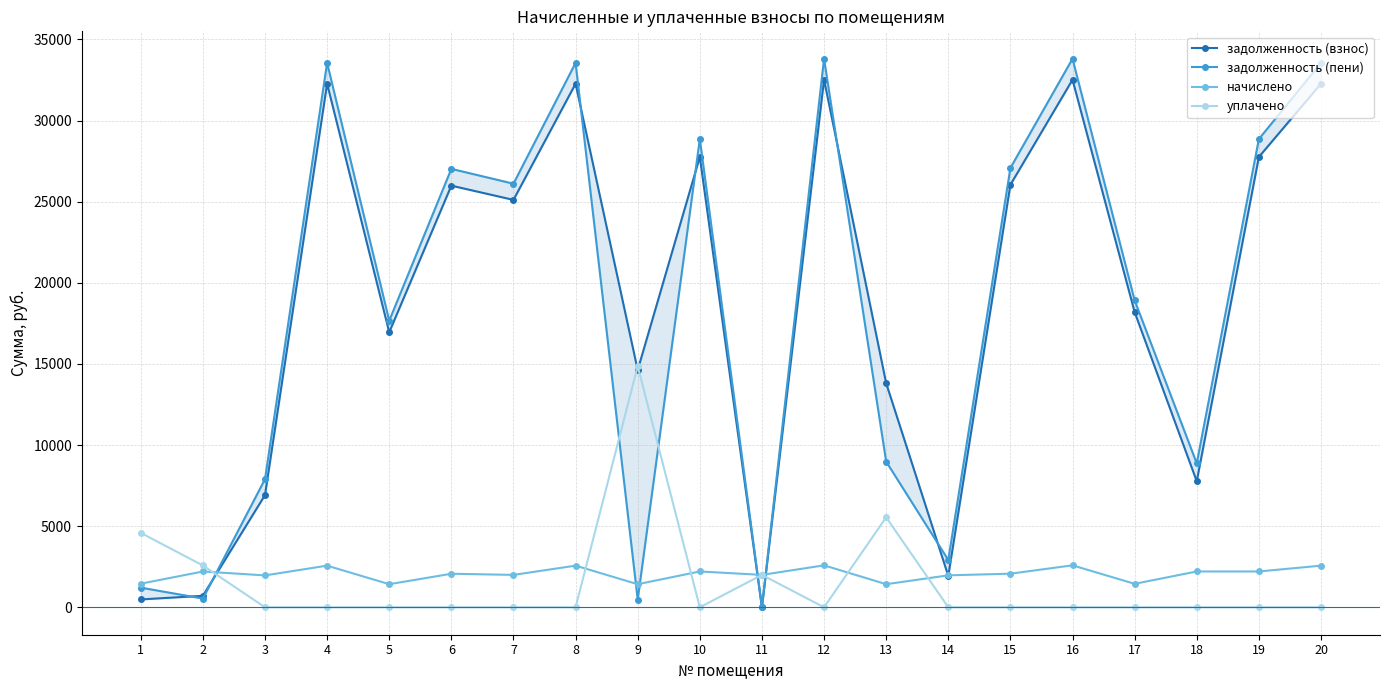

What is the total value across all series at 12?

68902.9